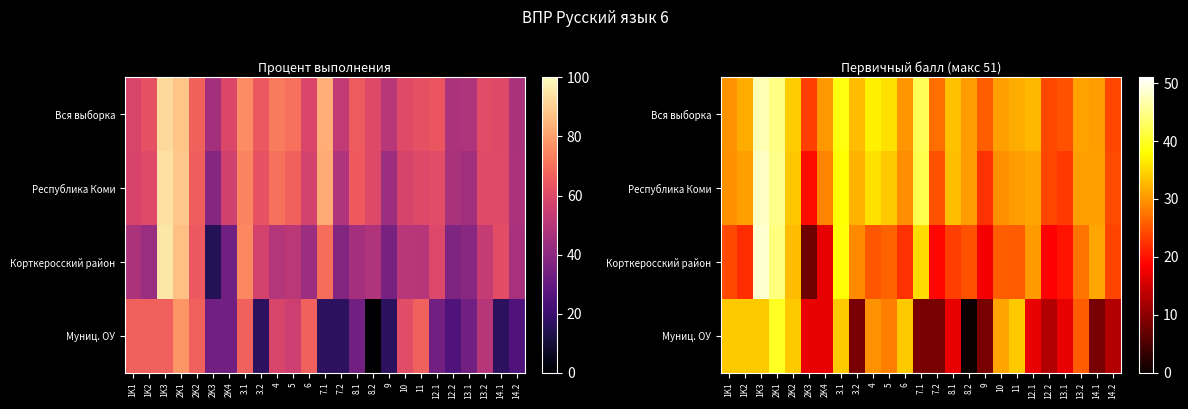

True or false: Республика Коми has a value of 19.7 at 10.

False